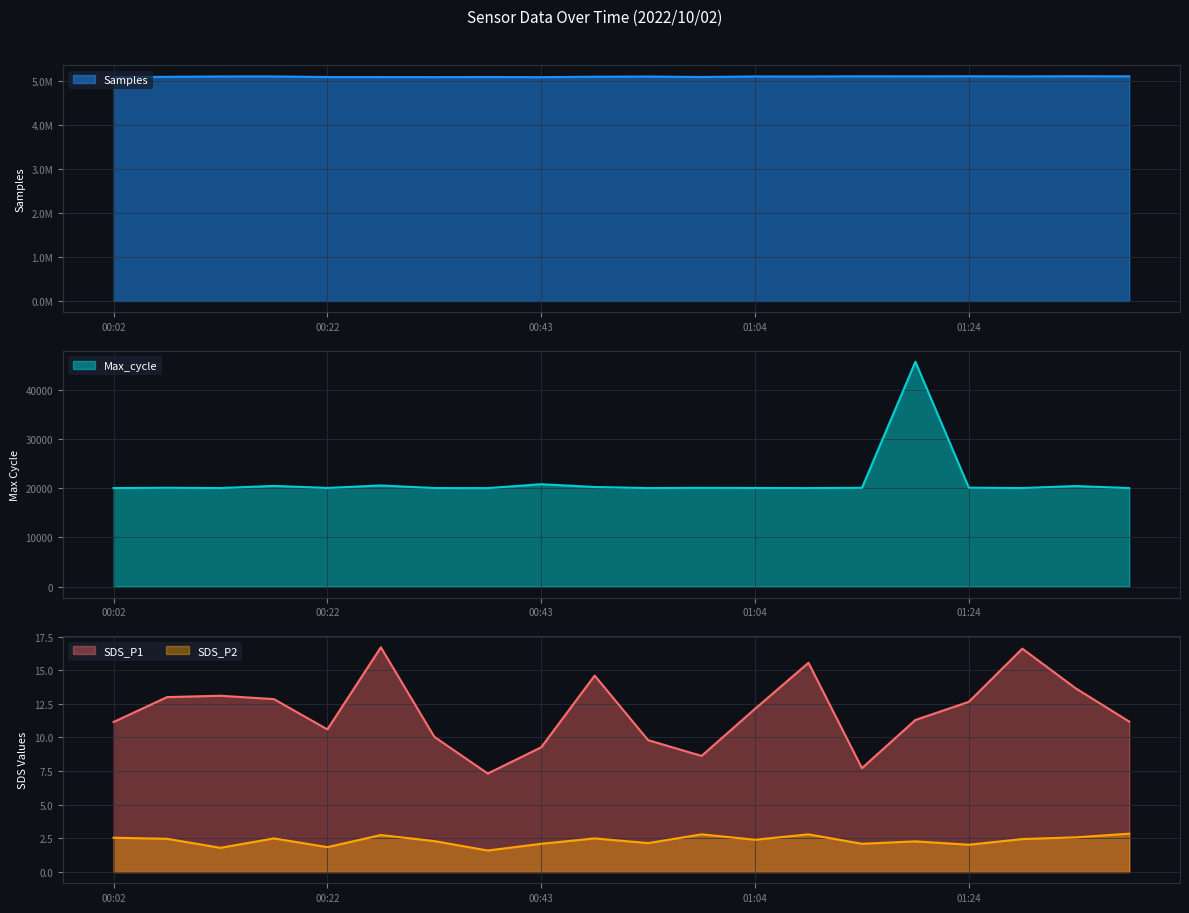

The value of SDS_P1 at 01:14 is 3.9. True or false?

False